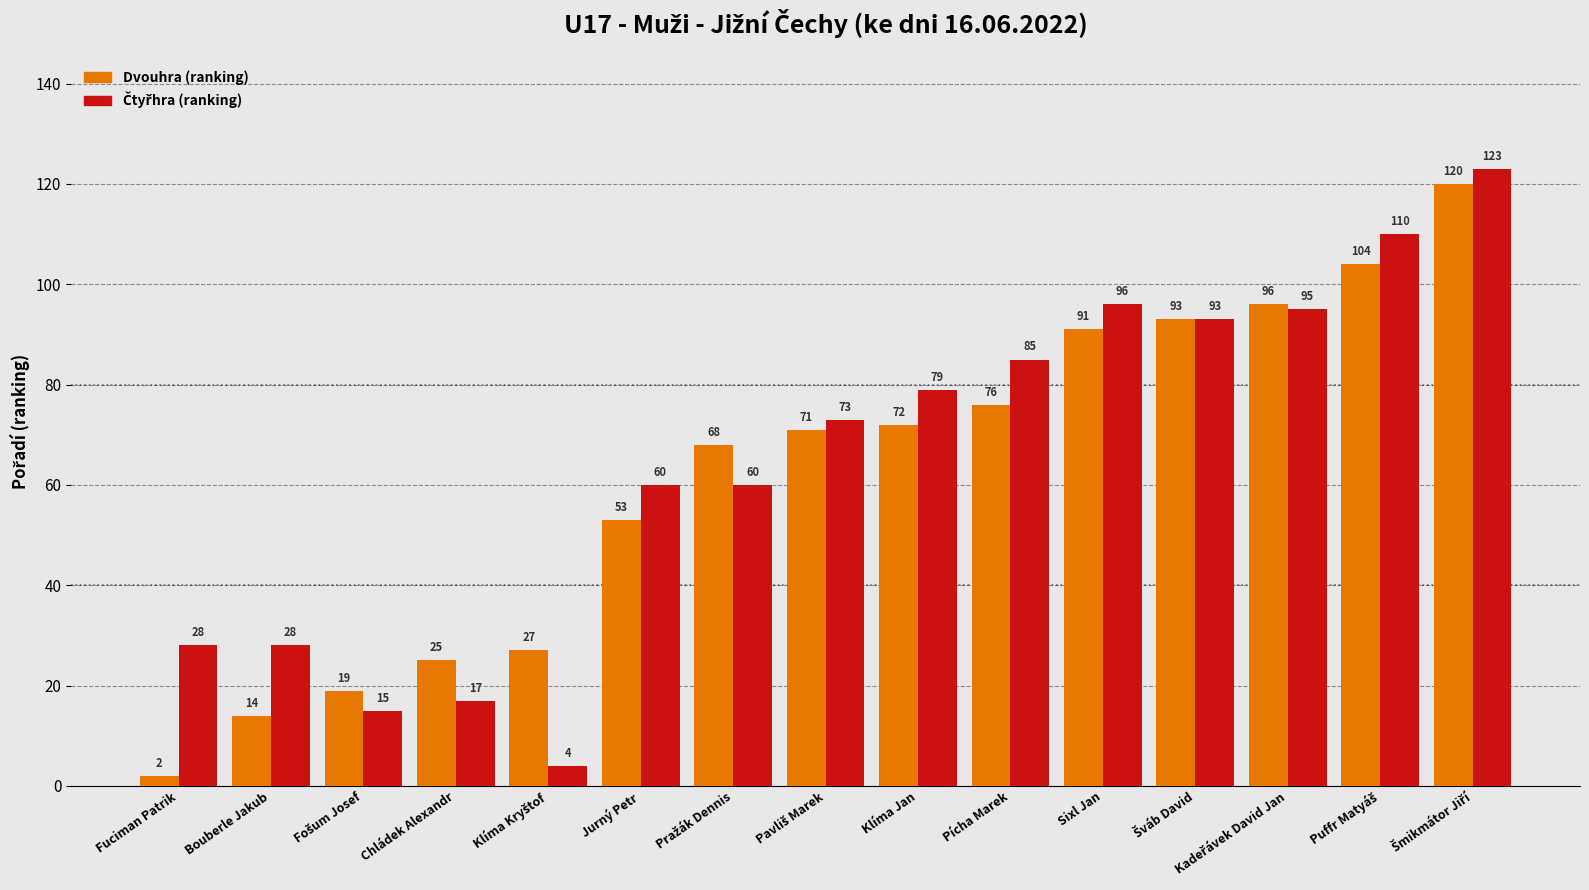

True or false: Dvouhra (ranking) has a value of 108 at Pícha Marek.

False